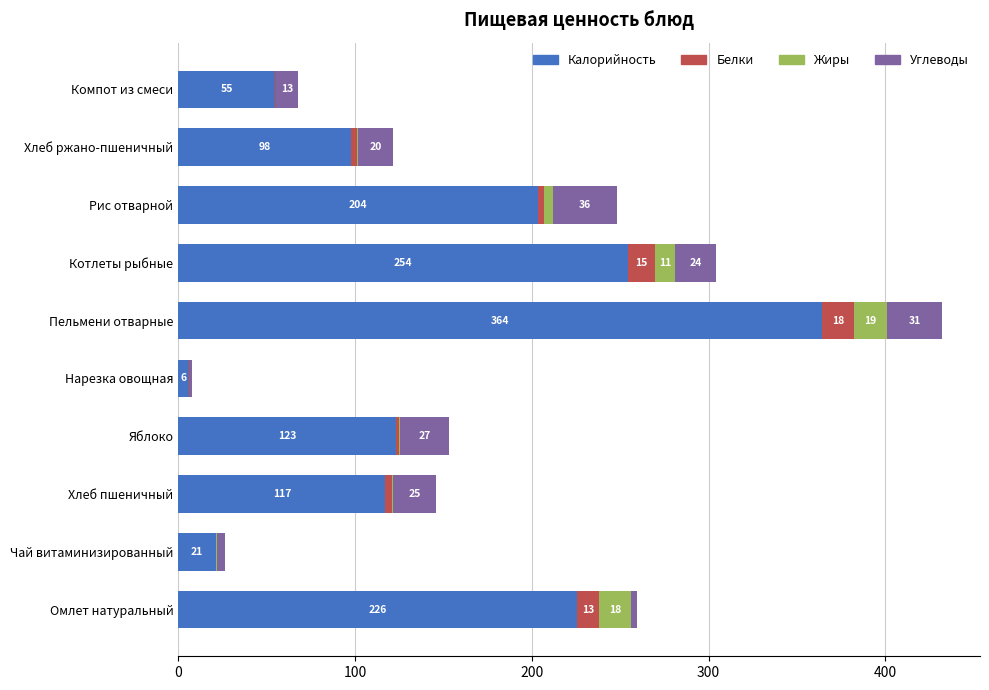

What is the difference between the maximum and minimum values in the Жиры series?

18.7